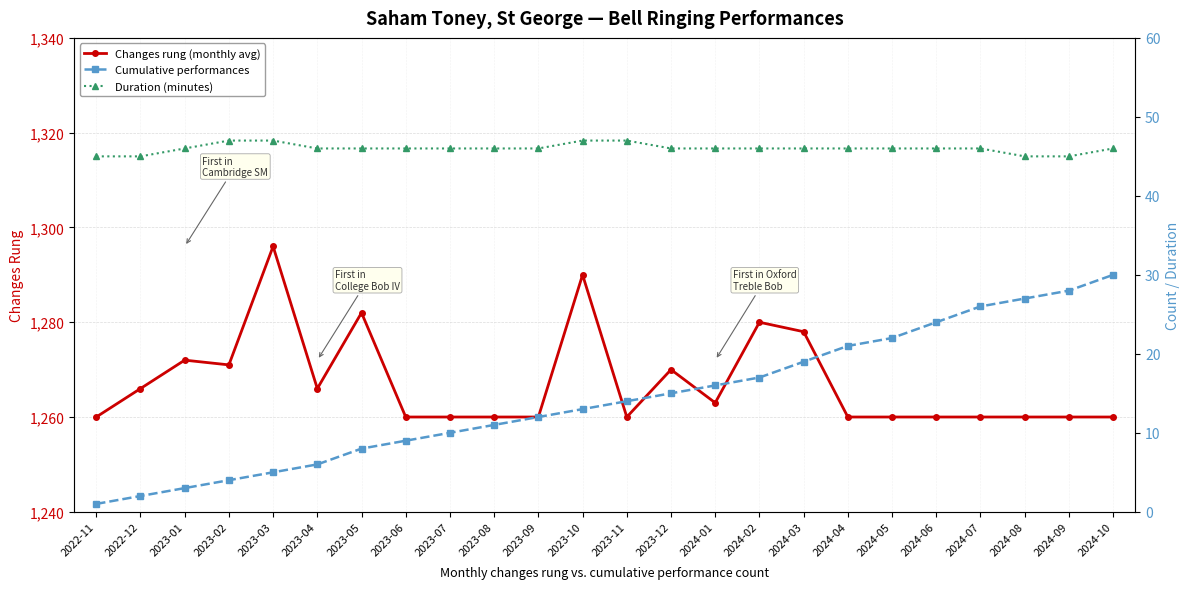

Which category has the highest value across all series?

2023-03